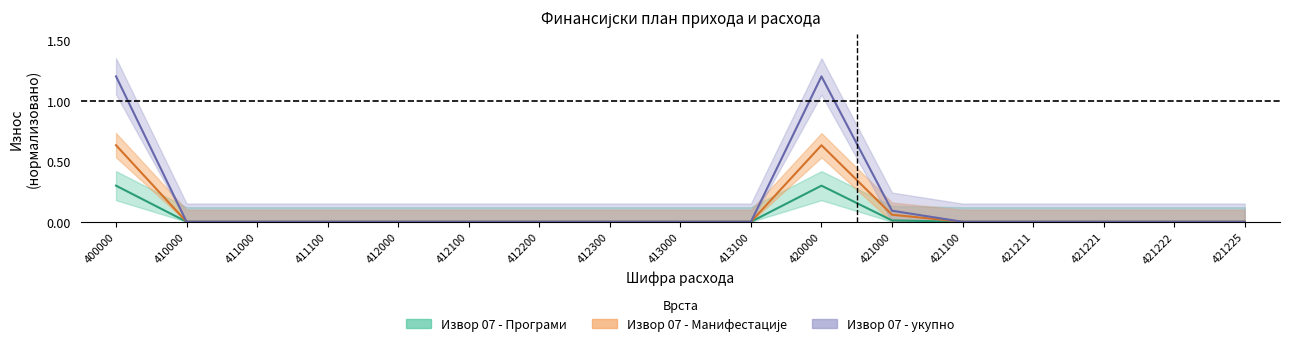

True or false: Извор 07 - укупно and Извор 07 - Манифестације intersect in this chart.

False